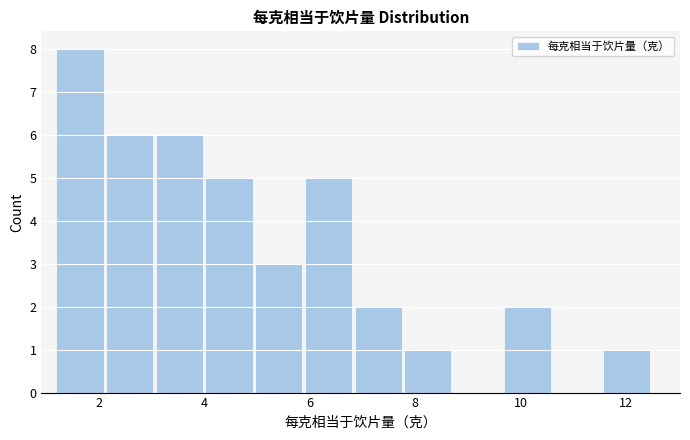

Reading left to right, list every bar in this chart as the range it spans on the x-axis followed by its height. Neither the bar edges nor the heights are printed on the chart, so give them approximately, as read against the axes.

1.2 to 2.2: 8
2.2 to 3.0: 6
3.0 to 4.0: 6
4.0 to 5.0: 5
5.0 to 6.0: 3
6.0 to 6.8: 5
6.8 to 7.8: 2
7.8 to 8.8: 1
8.8 to 9.6: 0
9.6 to 10.6: 2
10.6 to 11.6: 0
11.6 to 12.6: 1